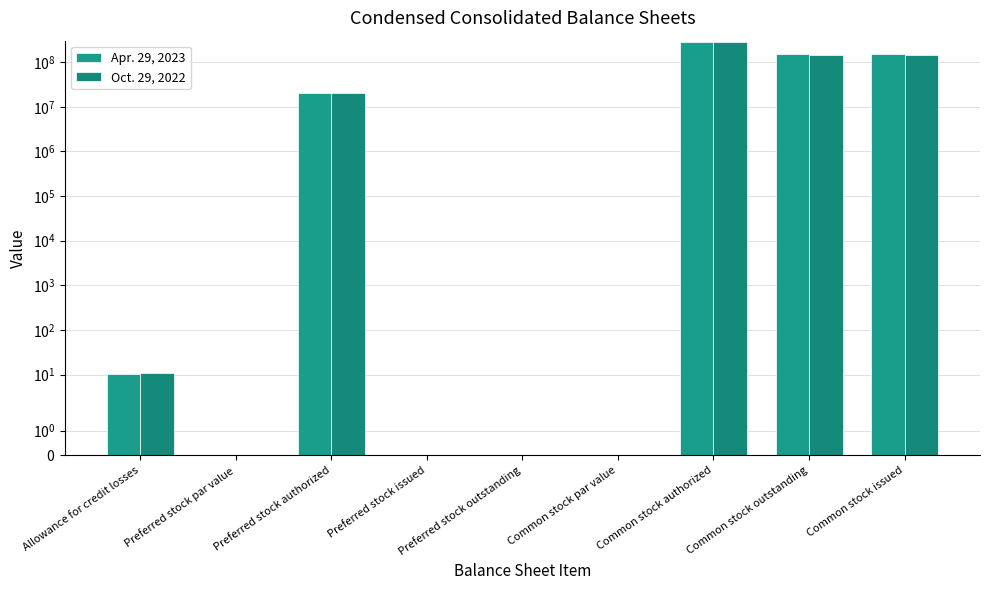

Is the value of Apr. 29, 2023 at Common stock par value greater than the value of Oct. 29, 2022 at Common stock issued?

No